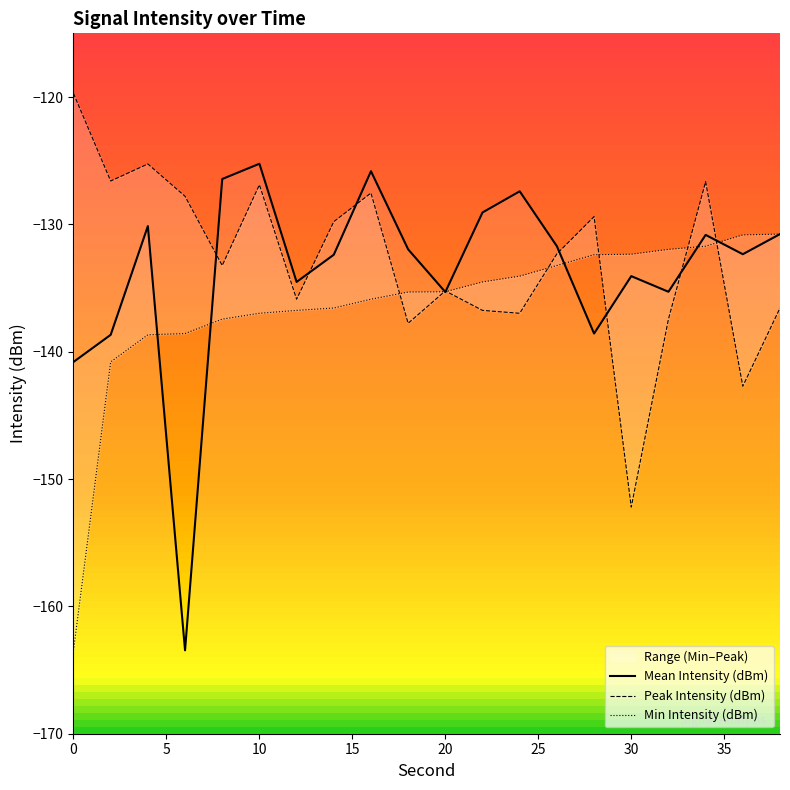

How many lines are shown in the chart?

3